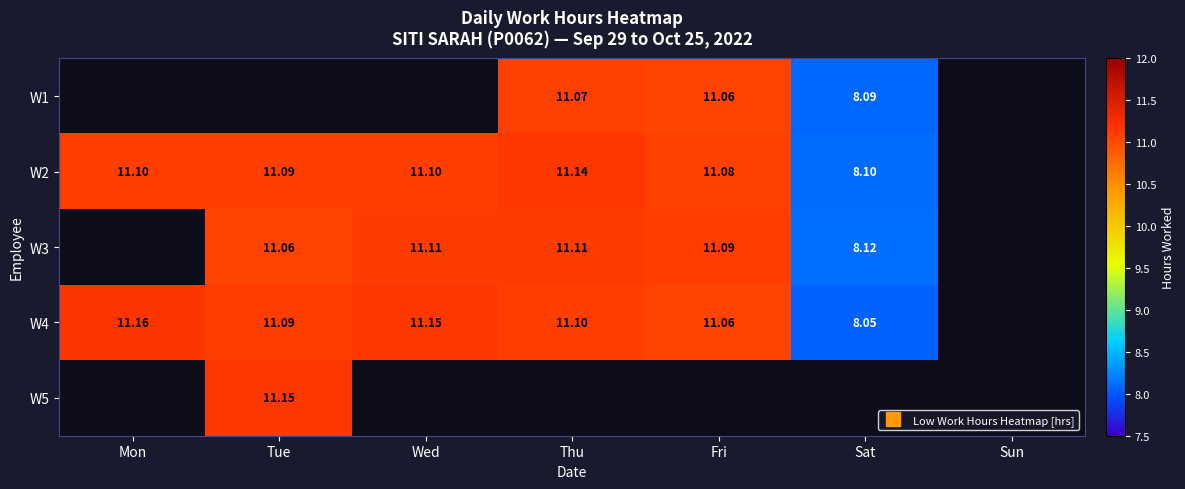

How many values in the W4 series are below 11?

1